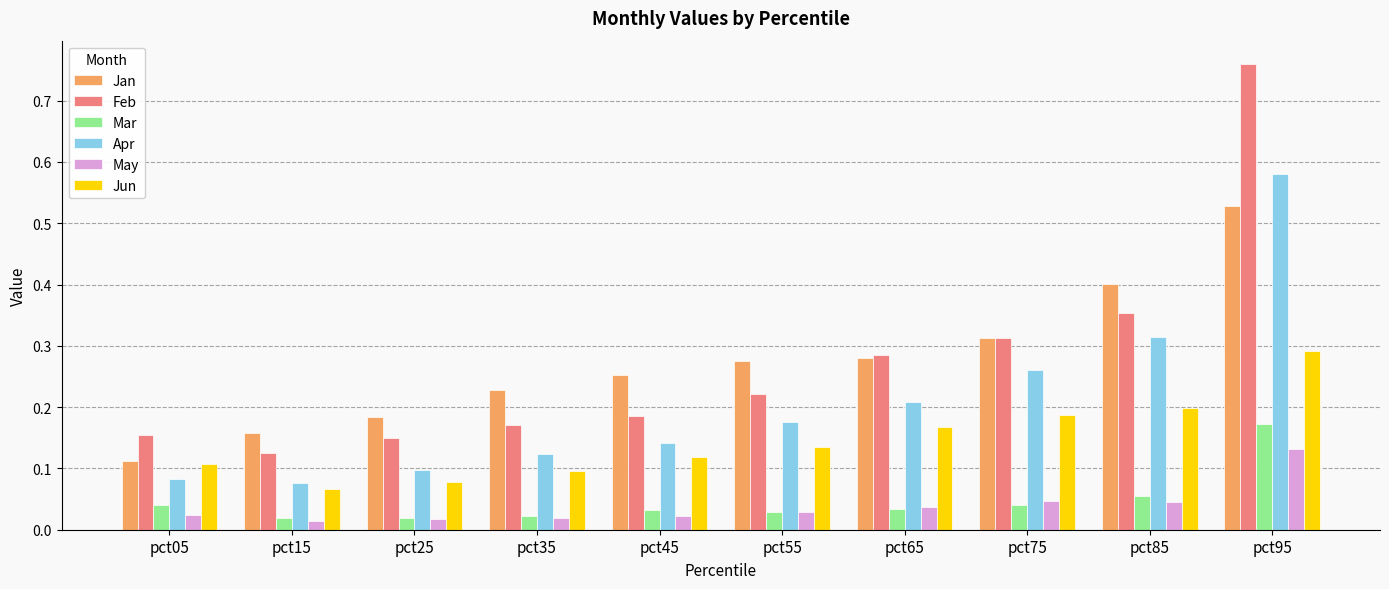

Is it true that Jan equals 0.3 at pct95?

False